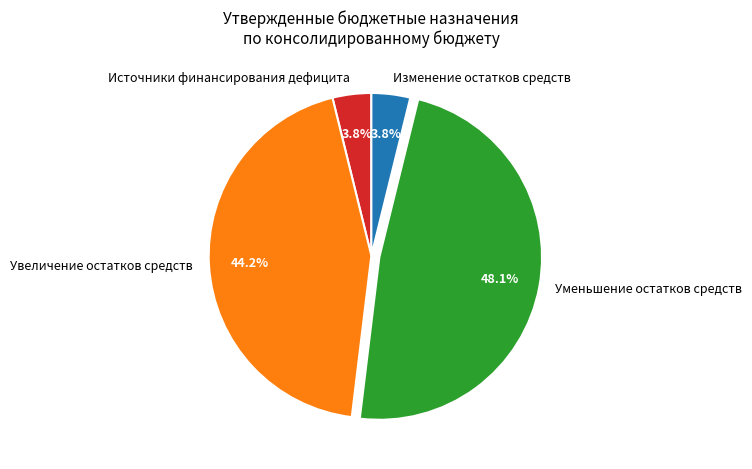

Between Увеличение остатков средств and Изменение остатков средств, which is larger?

Увеличение остатков средств